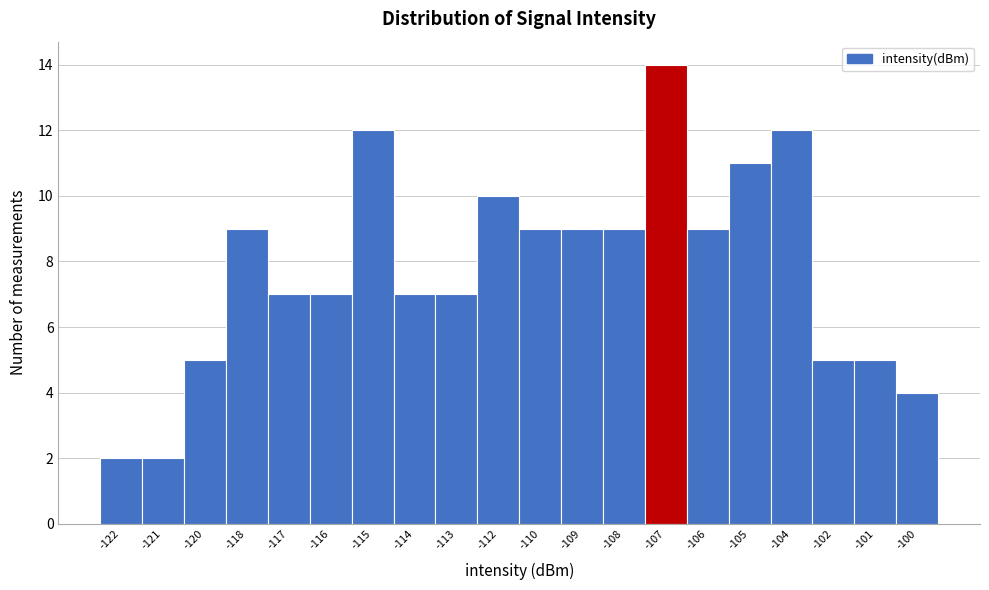

Reading left to right, what are all the values shown in this chart?

-122=2	-121=2	-120=5	-118=9	-117=7	-116=7	-115=12	-114=7	-113=7	-112=10	-110=9	-109=9	-108=9	-107=14	-106=9	-105=11	-104=12	-102=5	-101=5	-100=4